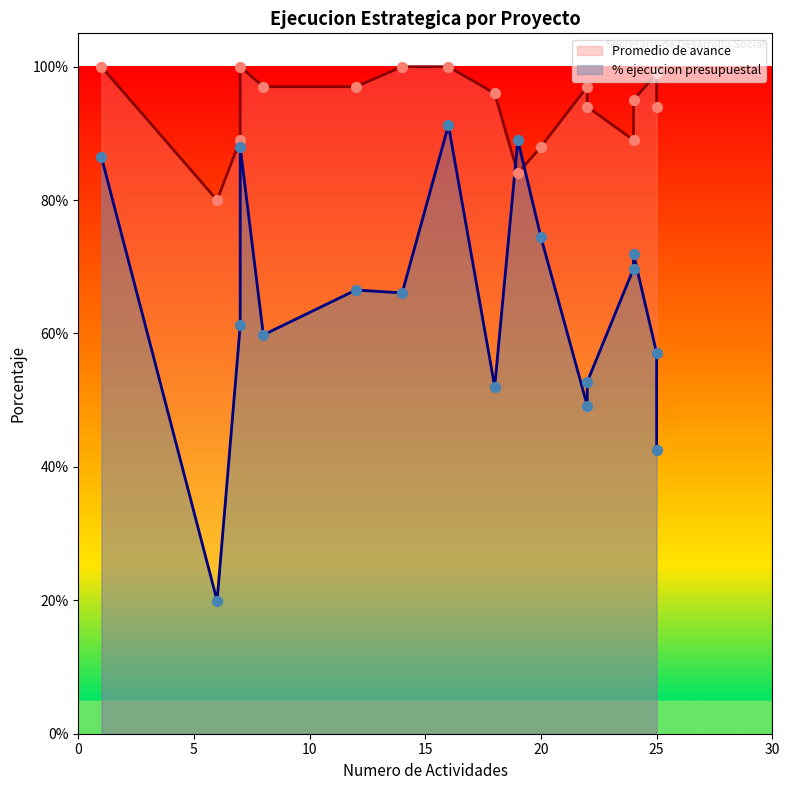

Which series has the largest total across all categories?

Promedio de avance